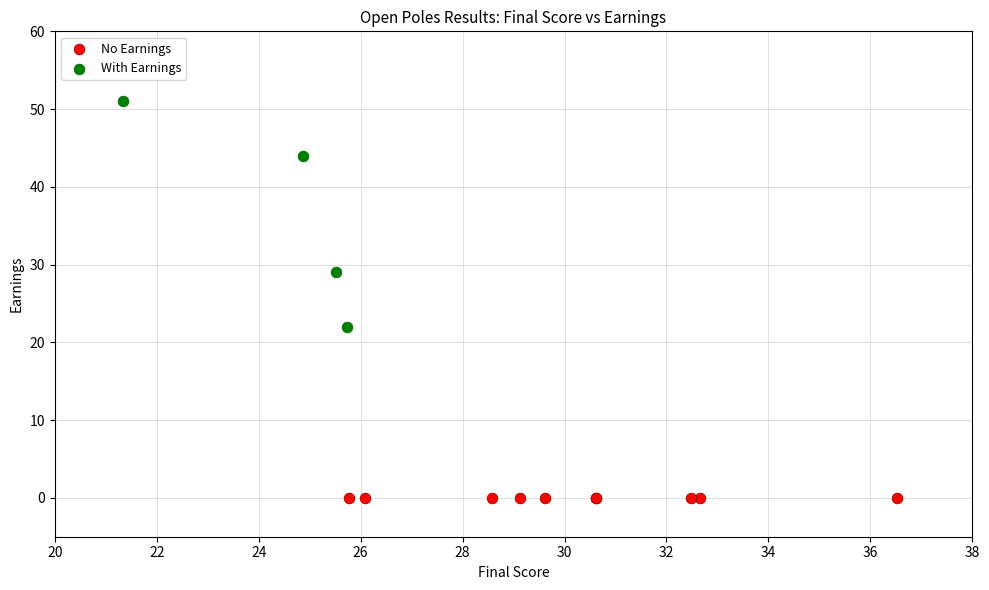

What are all the series names shown in the legend?

No Earnings, With Earnings